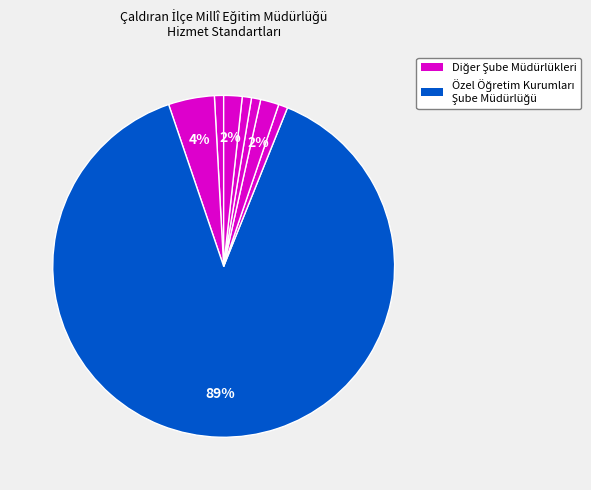

Count the number of slices in the pie.

8